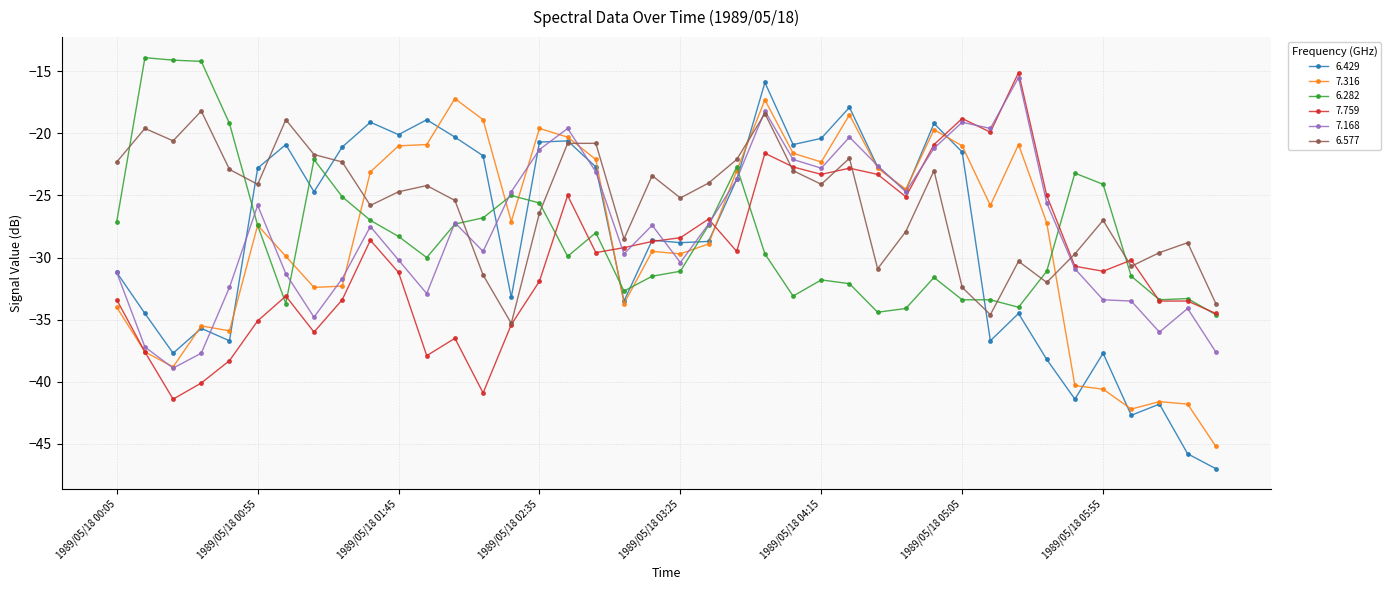

What is the maximum value shown in the chart?

-13.9